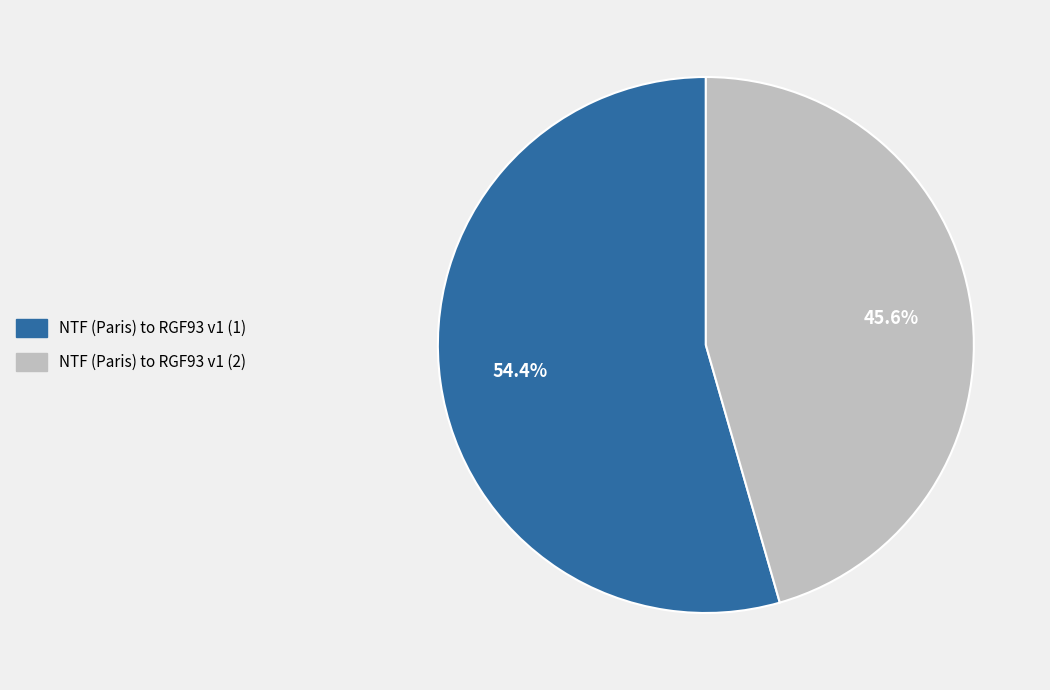

To the nearest percent, what is the difference between the largest and smallest slice percentages?

9%